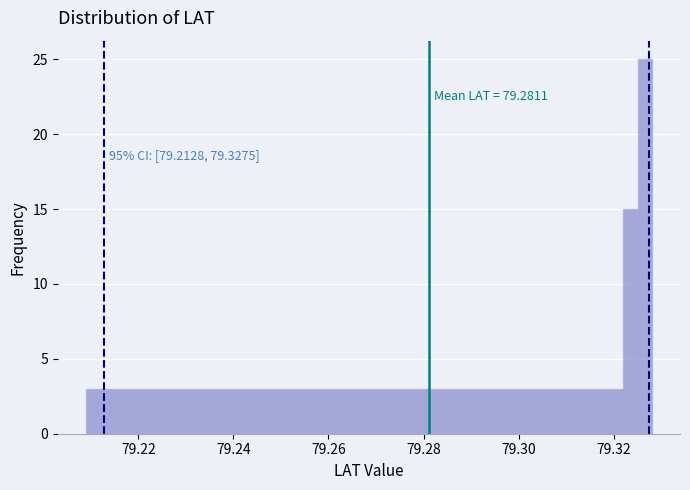

Around what value on the x-axis is the tallest bar? Give the approximate position of its centre, as read against the axis.

79.326